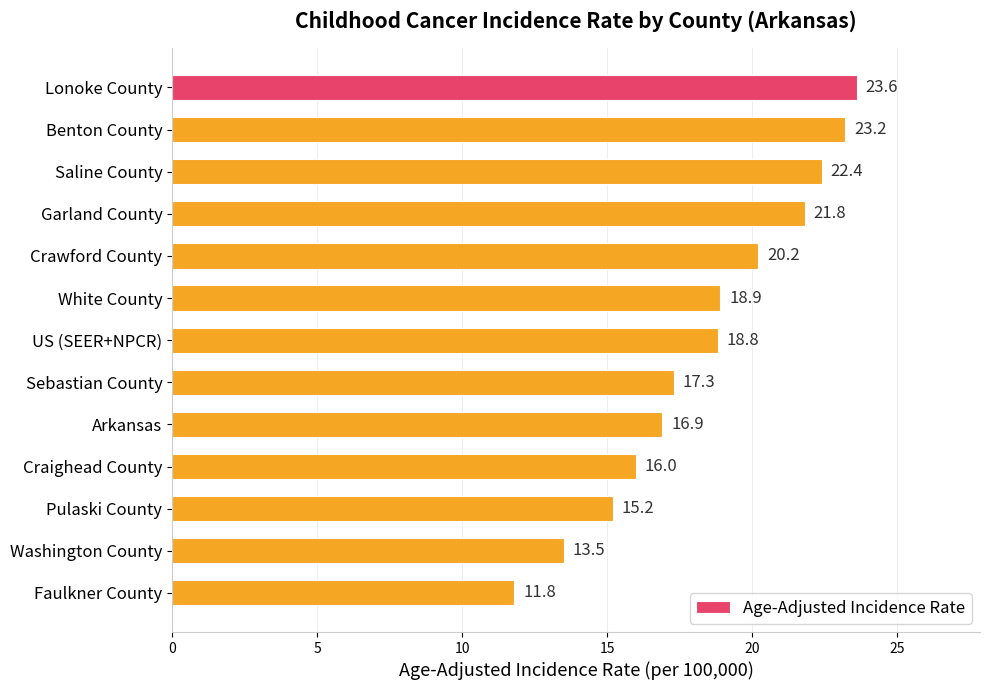

Which has a higher value, Pulaski County or Sebastian County?

Sebastian County